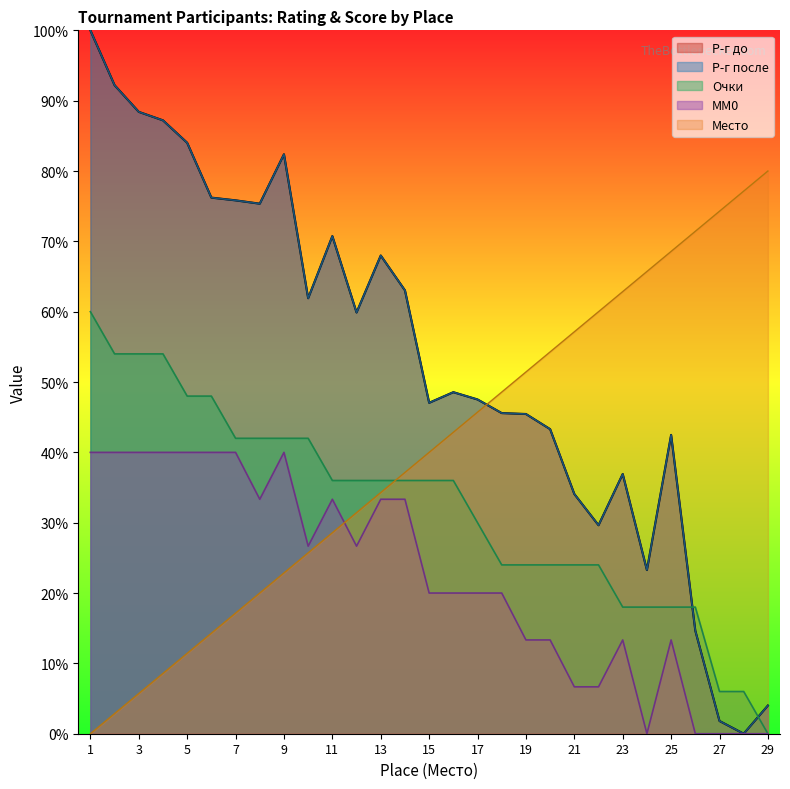

Count the number of data series in this chart.

5